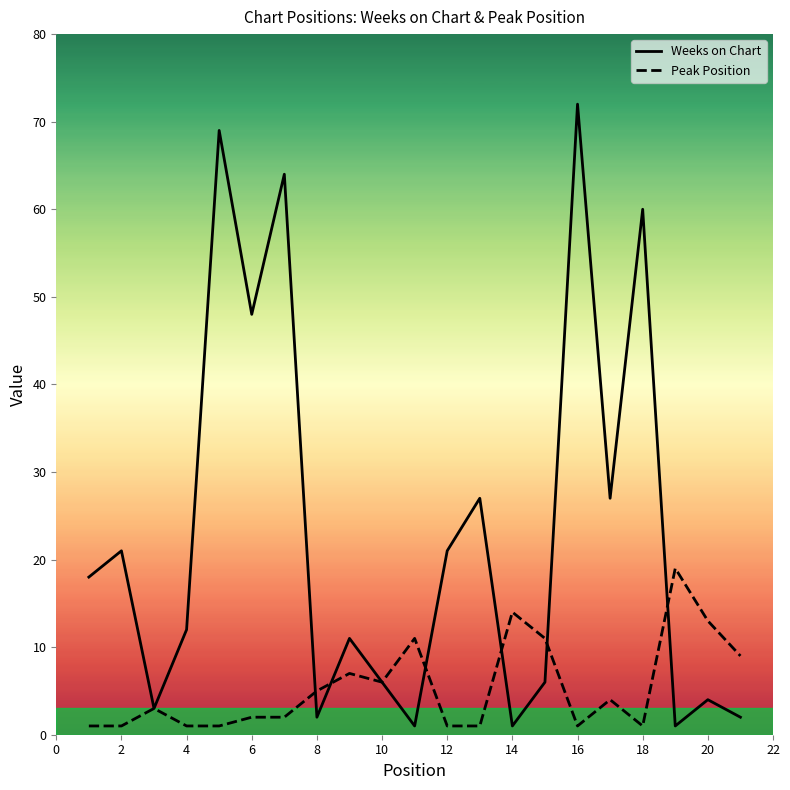

Which series has the widest spread of values?

Weeks on Chart